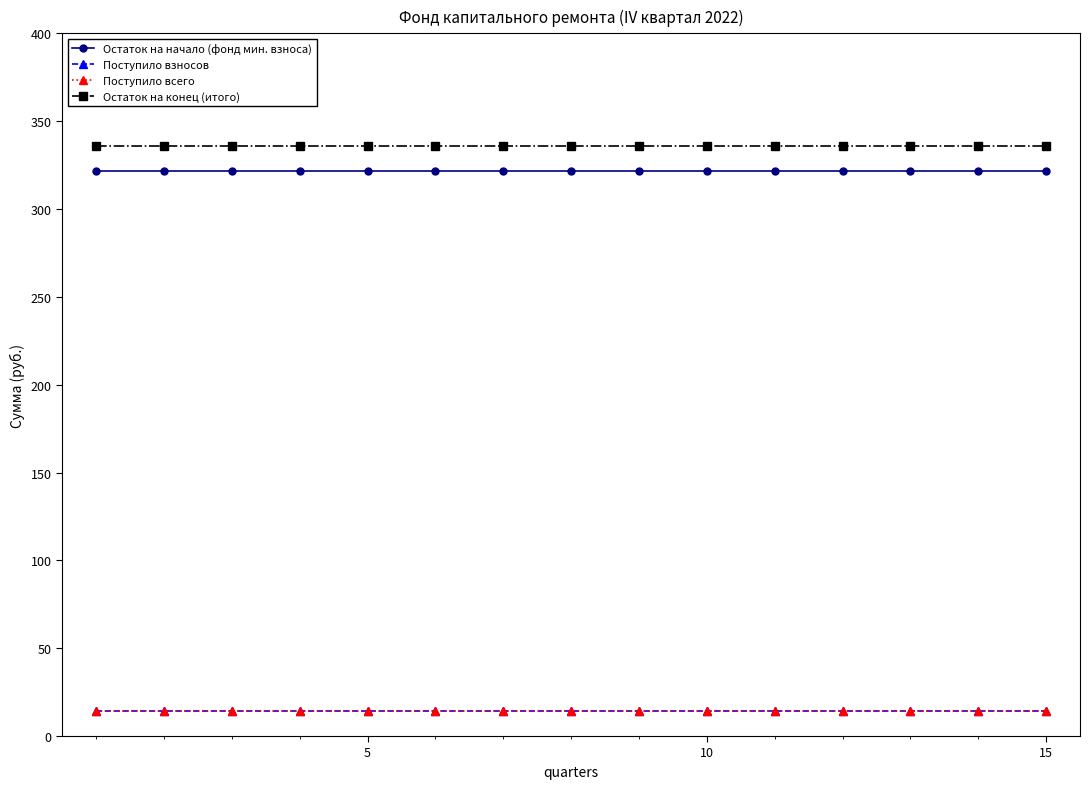

Reading left to right, list all the values displayed in this chart.

Остаток на начало (фонд мин. взноса): 321.9	321.9	321.9	321.9	321.9	321.9	321.9	321.9	321.9	321.9	321.9	321.9	321.9	321.9	321.9
Поступило взносов: 14.1	14.1	14.1	14.1	14.1	14.1	14.1	14.1	14.1	14.1	14.1	14.1	14.1	14.1	14.1
Поступило всего: 14.1	14.1	14.1	14.1	14.1	14.1	14.1	14.1	14.1	14.1	14.1	14.1	14.1	14.1	14.1
Остаток на конец (итого): 336.0	336.0	336.0	336.0	336.0	336.0	336.0	336.0	336.0	336.0	336.0	336.0	336.0	336.0	336.0